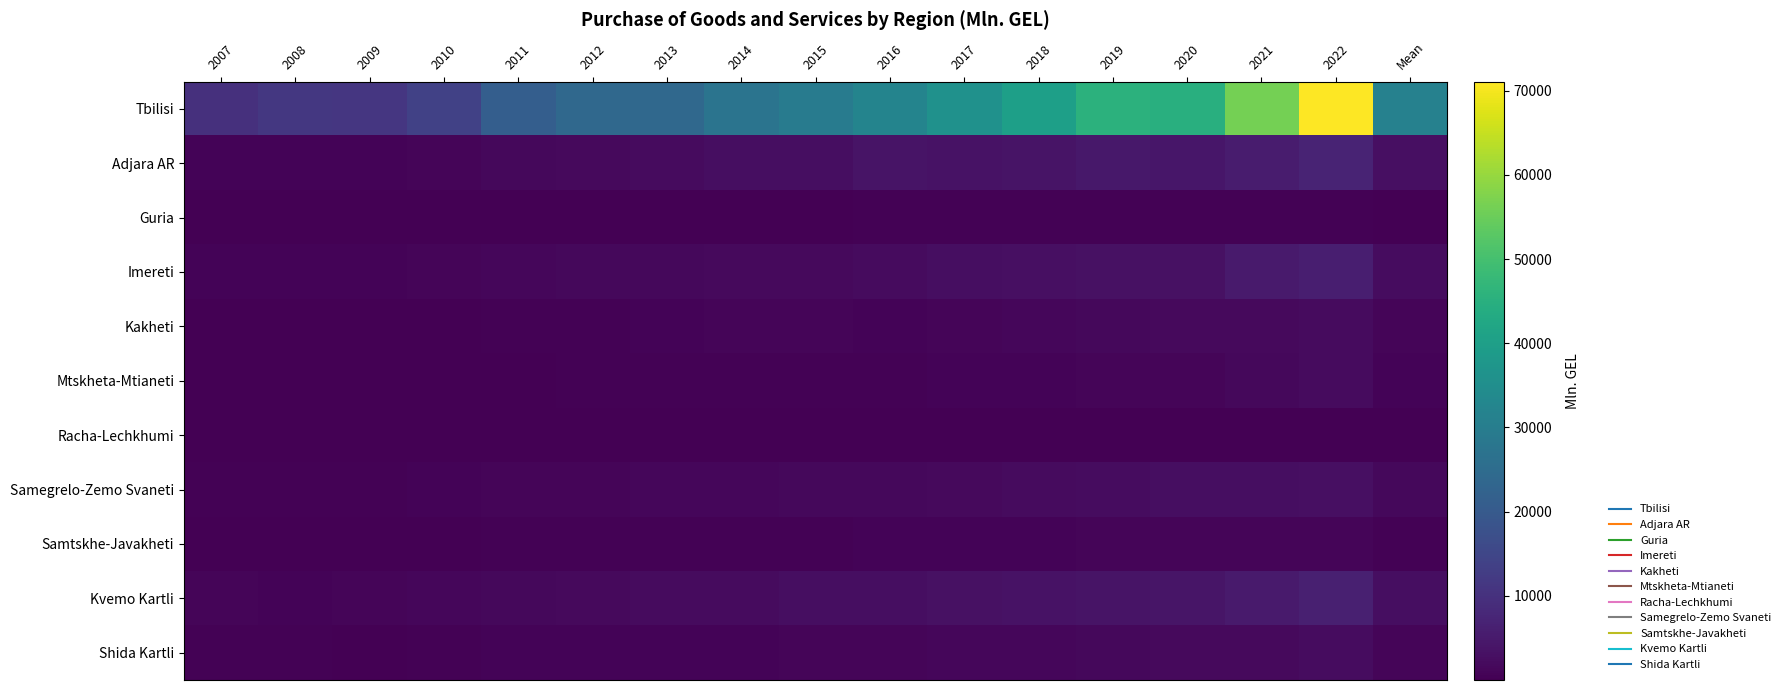

Between 2019 and 2013, which is larger?

2019